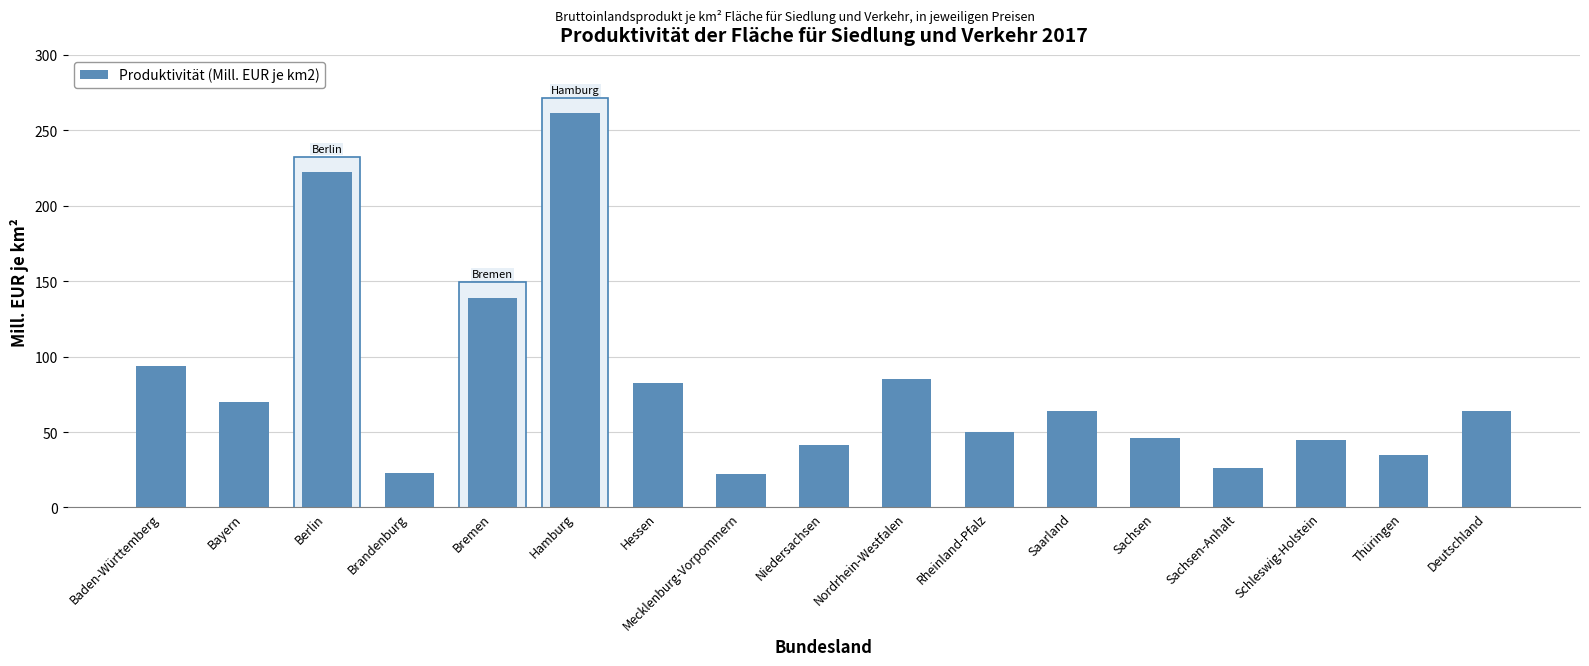

How many bars are there in total?

17